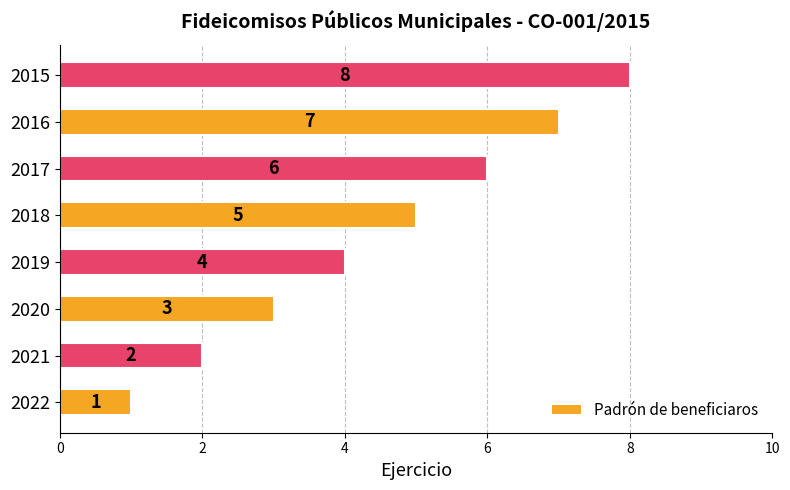

Does the chart contain stacked bars?

No